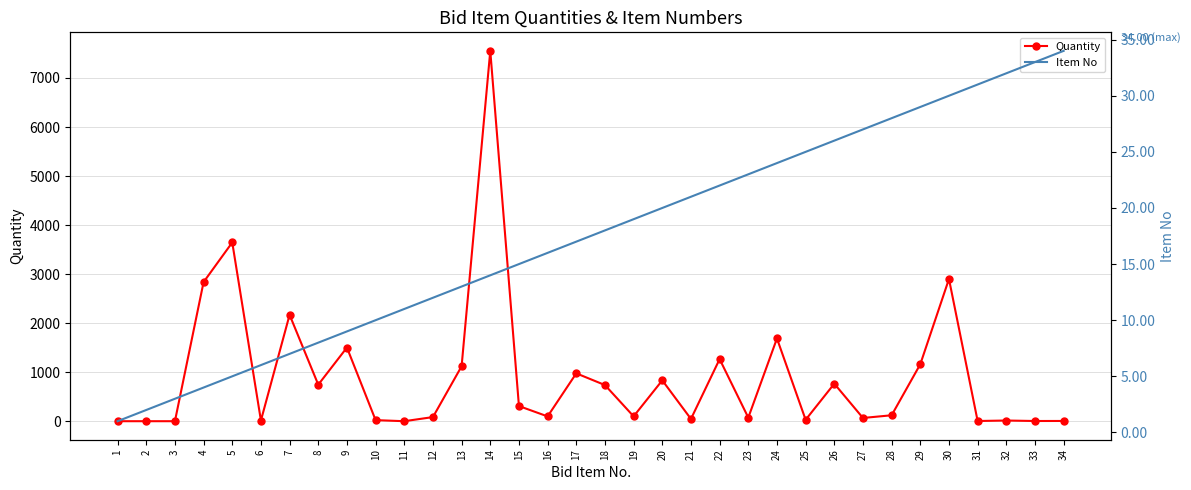

Reading left to right, transcribe all the data shown in this chart.

Quantity: 1.0	1.0	1.0	2838.0	3646.0	14.8	2170.0	746.0	1503.0	23.0	1.0	85.0	1121.0	7553.0	310.0	99.0	977.0	738.0	100.0	834.0	47.0	1267.0	74.0	1688.0	30.0	766.0	67.0	122.0	1163.0	2901.0	5.0	15.0	5.0	6.0
Item No: 1.0	2.0	3.0	4.0	5.0	6.0	7.0	8.0	9.0	10.0	11.0	12.0	13.0	14.0	15.0	16.0	17.0	18.0	19.0	20.0	21.0	22.0	23.0	24.0	25.0	26.0	27.0	28.0	29.0	30.0	31.0	32.0	33.0	34.0